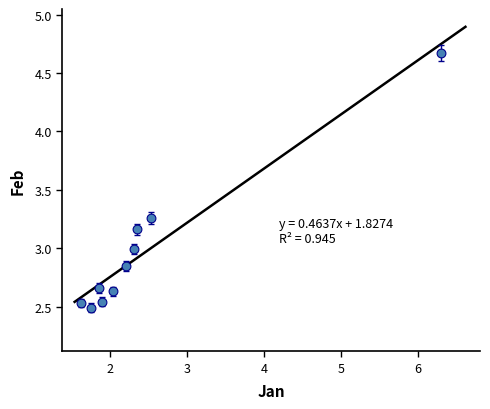

What is the range of Y values (max minus min)?

2.2